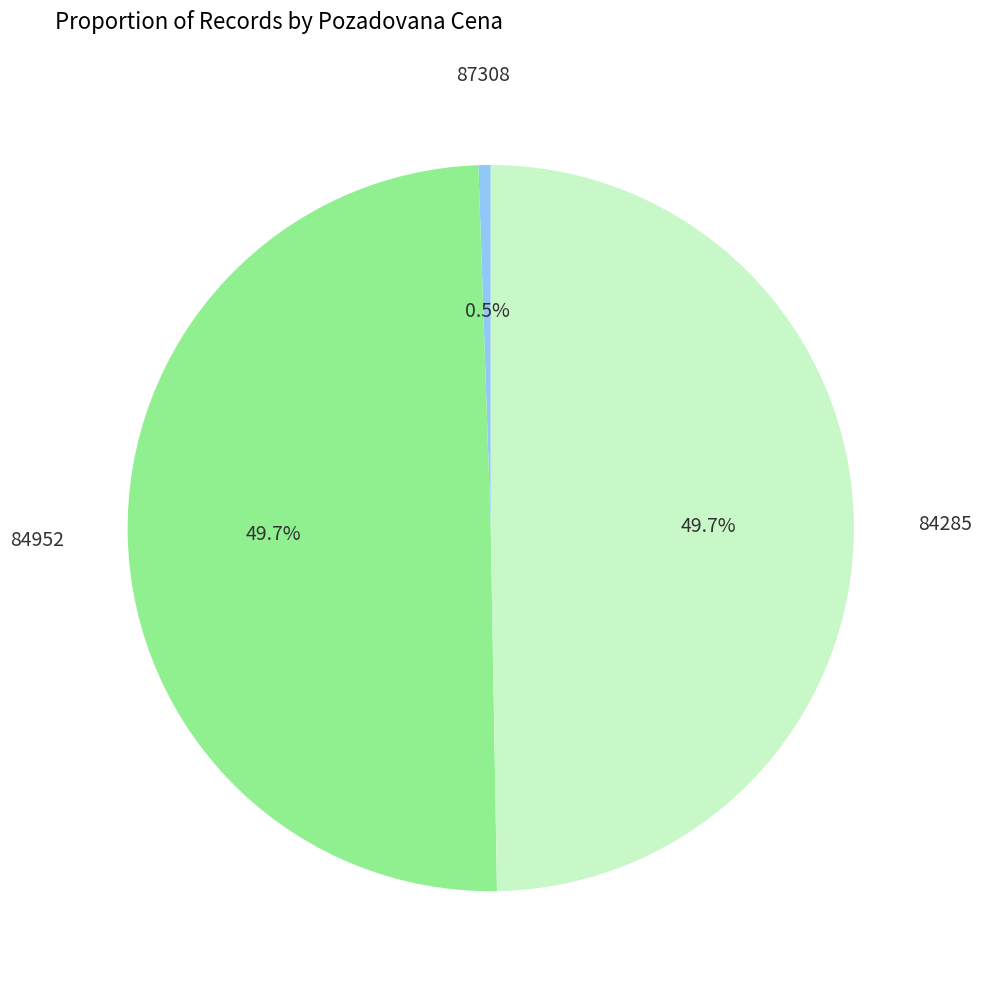

Between 84952 and 87308, which is larger?

84952